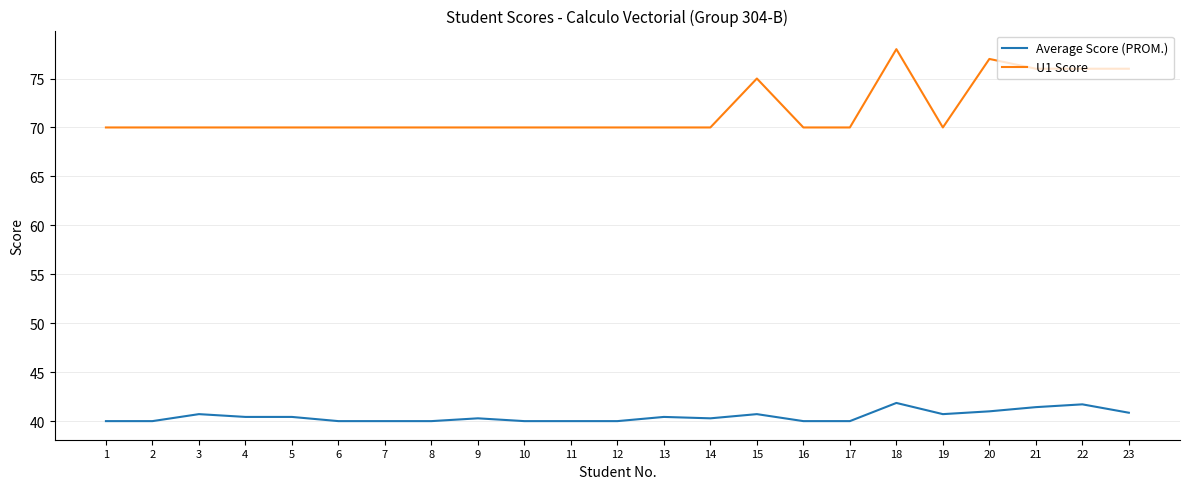

Which category has the highest value in the U1 Score series?

18